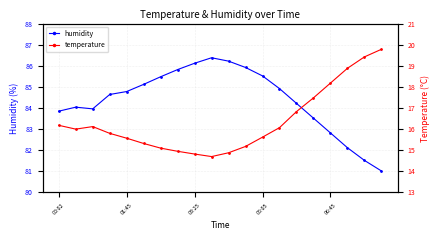

True or false: humidity and temperature cross at least once.

False